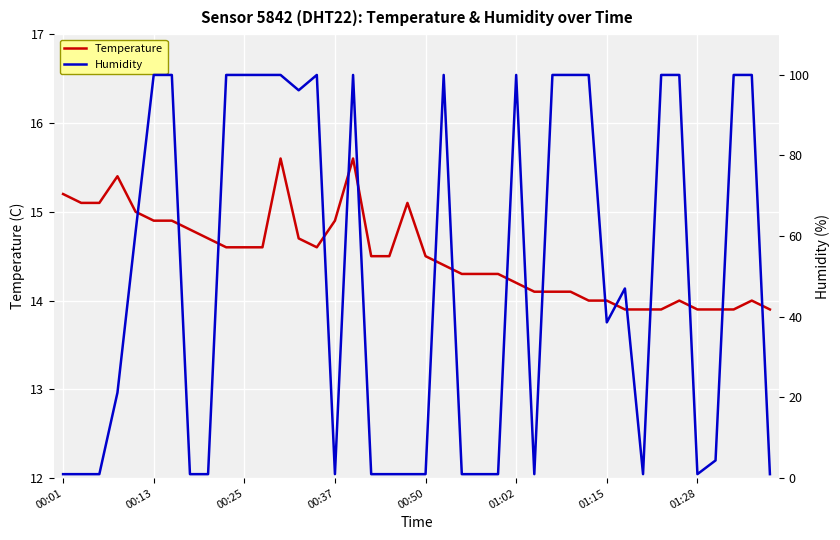

In Temperature, how many points are lower than both neighbors (excluding endpoints)?

1